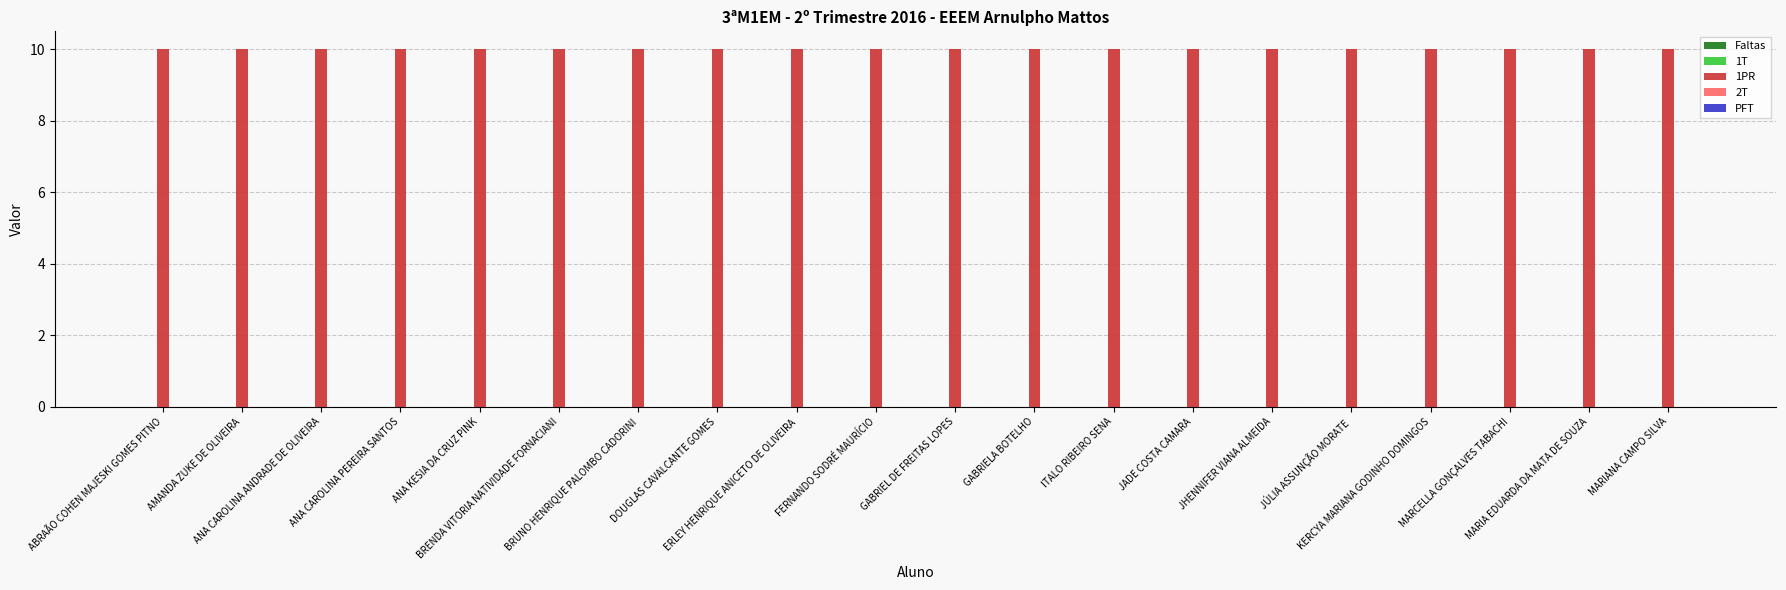

At which category is the sum across all series the highest?

ABRAÃO COHEN MAJESKI GOMES PITNO